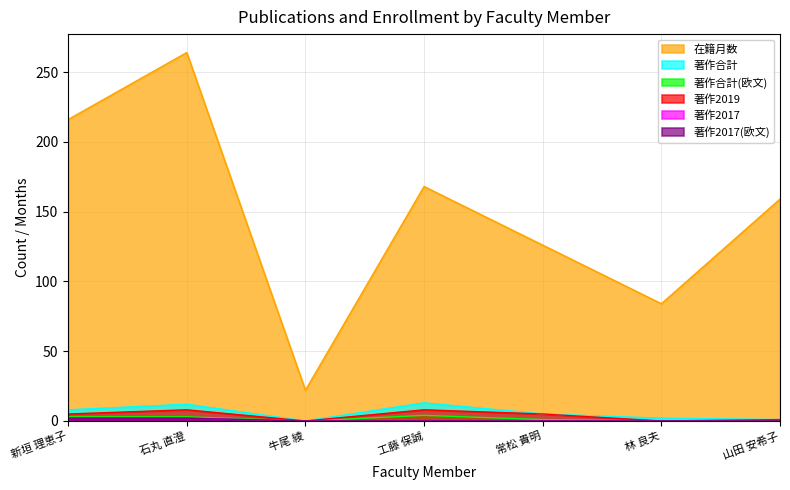

What is the difference between the second highest and minimum values in the 著作合計 series?

12